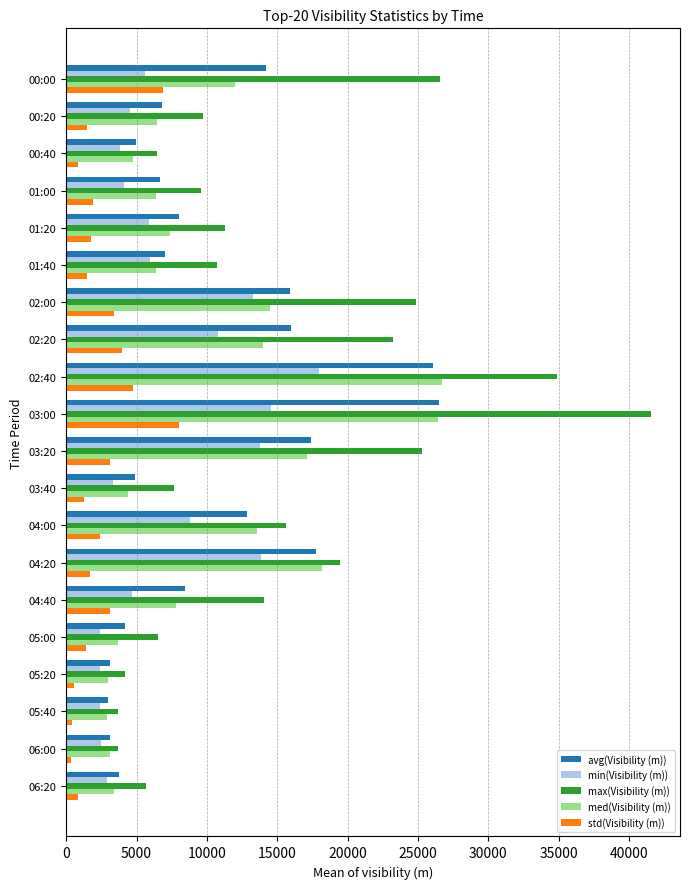

At how many categories does at least one series exceed 22142?

6